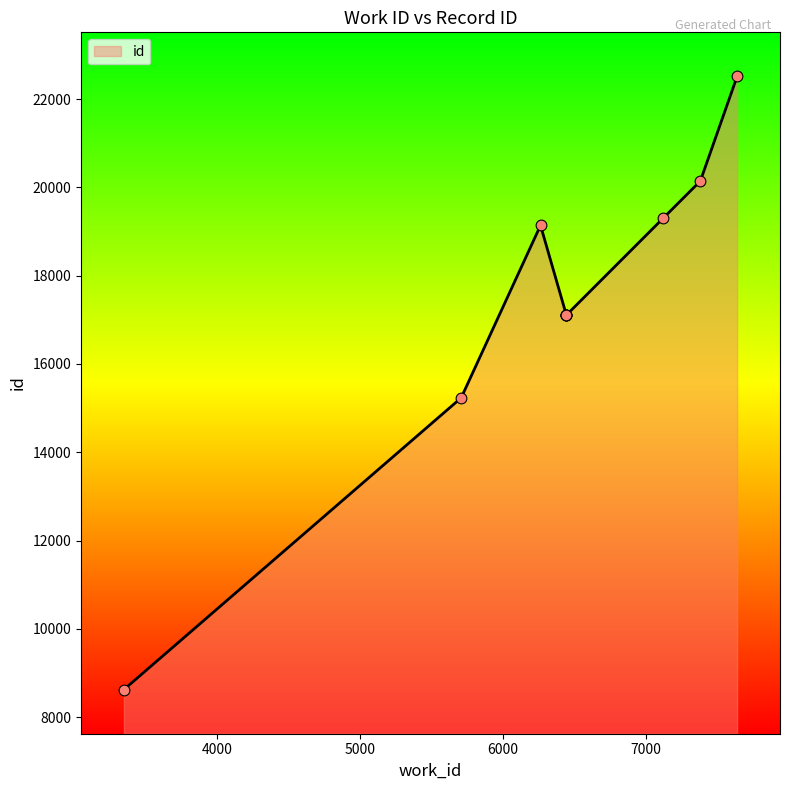

What is the ratio of the value at 5709 to the value at 7639?

0.7